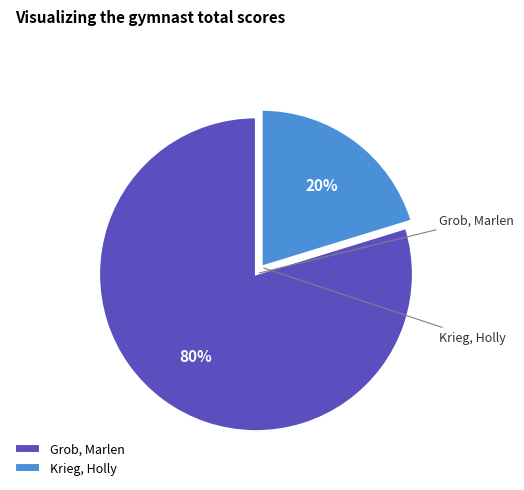

What is the change in value from Grob, Marlen to Krieg, Holly?

-32.9